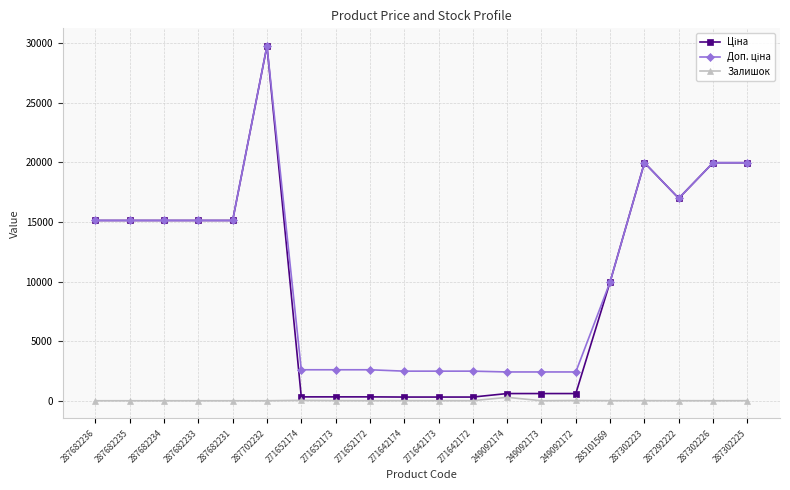

At which category is the sum across all series the highest?

287702232